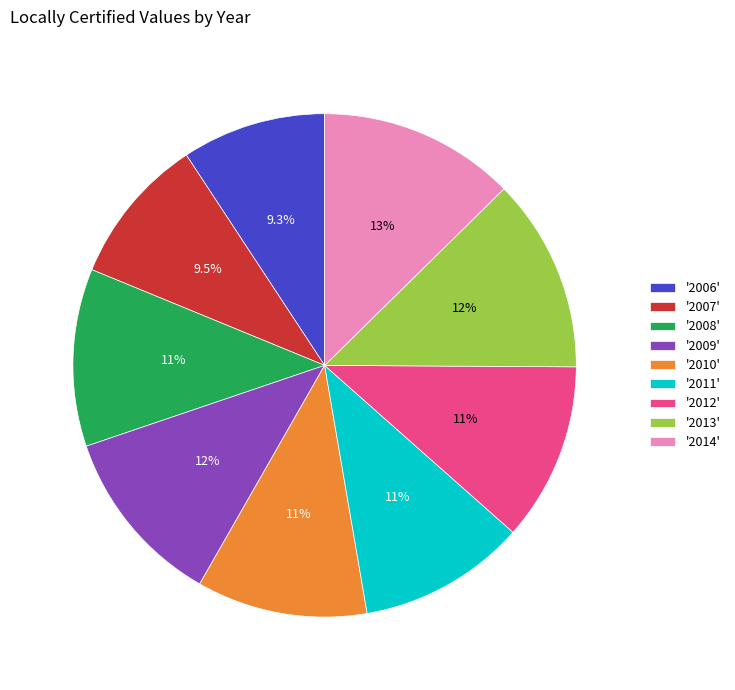

Is '2007' the majority of the pie?

No